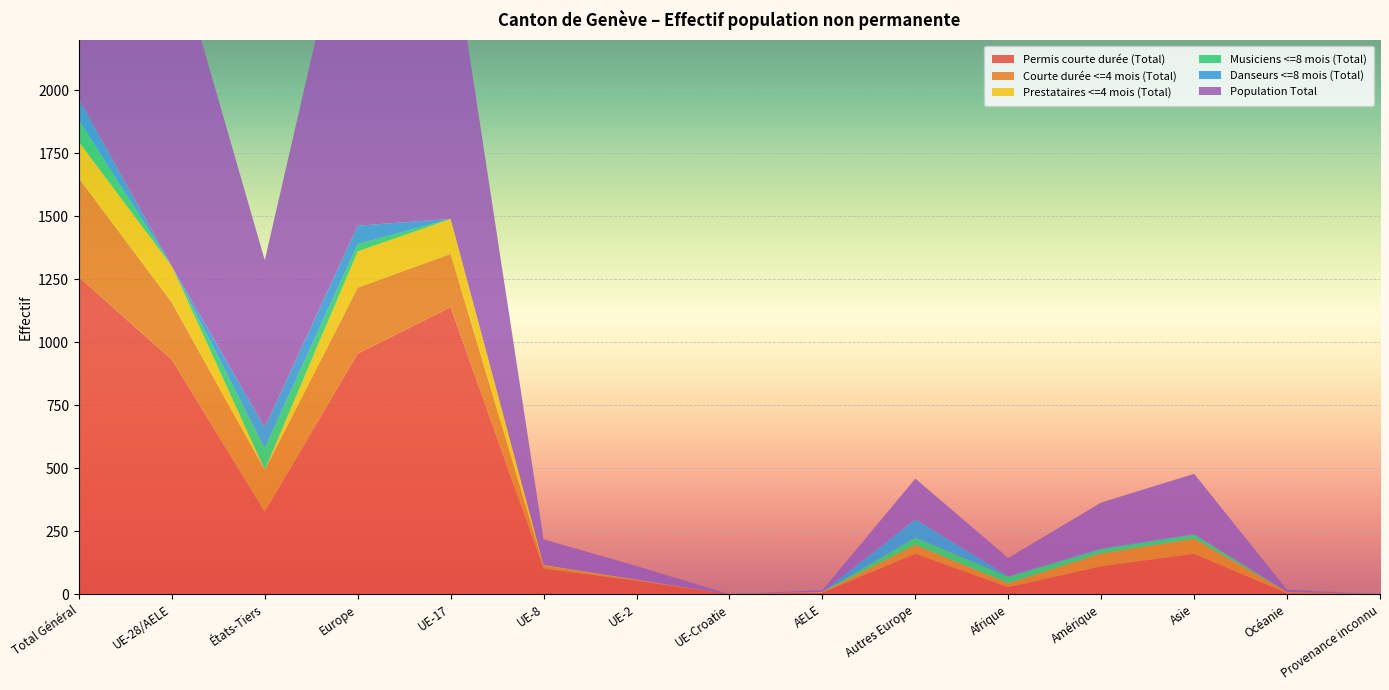

Reading left to right, extract all data points from this chart.

Permis courte durée (Total): Total Général=1259	UE-28/AELE=931	États-Tiers=328	Europe=955	UE-17=1139	UE-8=102	UE-2=54	UE-Croatie=0	AELE=7	Autres Europe=161	Afrique=28	Amérique=111	Asie=161	Océanie=4	Provenance inconnu=0
Courte durée <=4 mois (Total): Total Général=392	UE-28/AELE=227	États-Tiers=165	Europe=262	UE-17=212	UE-8=12	UE-2=3	UE-Croatie=0	AELE=0	Autres Europe=35	Afrique=15	Amérique=51	Asie=59	Océanie=5	Provenance inconnu=0
Prestataires <=4 mois (Total): Total Général=145	UE-28/AELE=144	États-Tiers=1	Europe=144	UE-17=139	UE-8=2	UE-2=1	UE-Croatie=0	AELE=2	Autres Europe=0	Afrique=1	Amérique=0	Asie=0	Océanie=0	Provenance inconnu=0
Musiciens <=8 mois (Total): Total Général=86	UE-28/AELE=0	États-Tiers=86	Europe=29	UE-17=0	UE-8=0	UE-2=0	UE-Croatie=0	AELE=0	Autres Europe=29	Afrique=25	Amérique=16	Asie=16	Océanie=0	Provenance inconnu=0
Danseurs <=8 mois (Total): Total Général=83	UE-28/AELE=0	États-Tiers=83	Europe=73	UE-17=0	UE-8=0	UE-2=0	UE-Croatie=0	AELE=0	Autres Europe=73	Afrique=3	Amérique=4	Asie=3	Océanie=0	Provenance inconnu=0
Population Total: Total Général=1965	UE-28/AELE=1302	États-Tiers=663	Europe=1463	UE-17=1139	UE-8=102	UE-2=54	UE-Croatie=0	AELE=7	Autres Europe=161	Afrique=72	Amérique=182	Asie=239	Océanie=9	Provenance inconnu=0